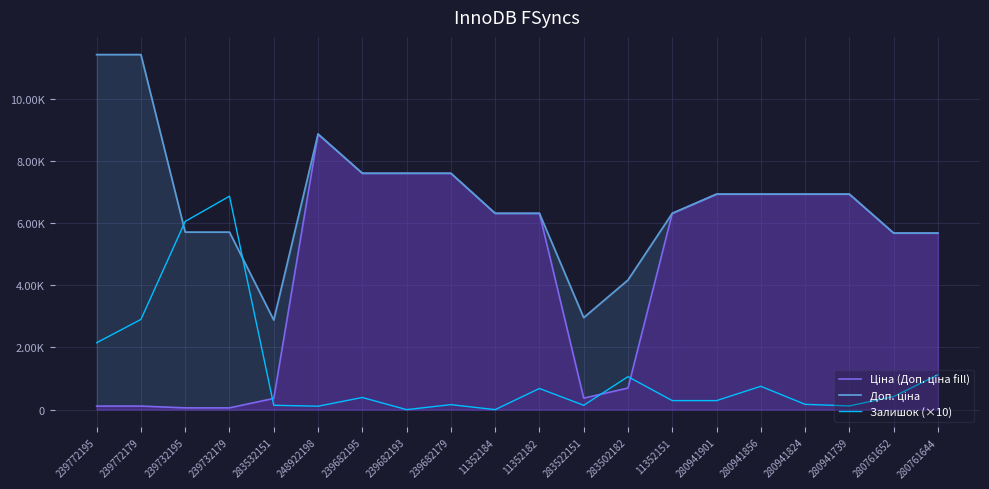

How many data points does each series have?

20